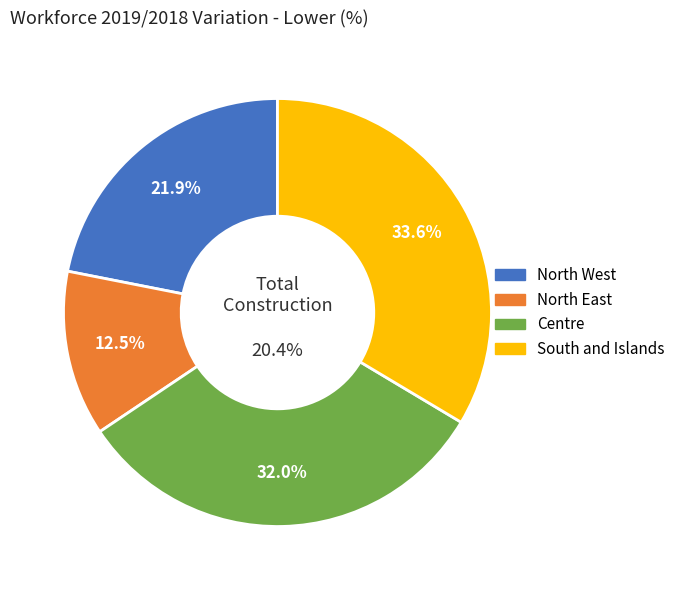

Which category has the biggest portion of the pie?

South and Islands